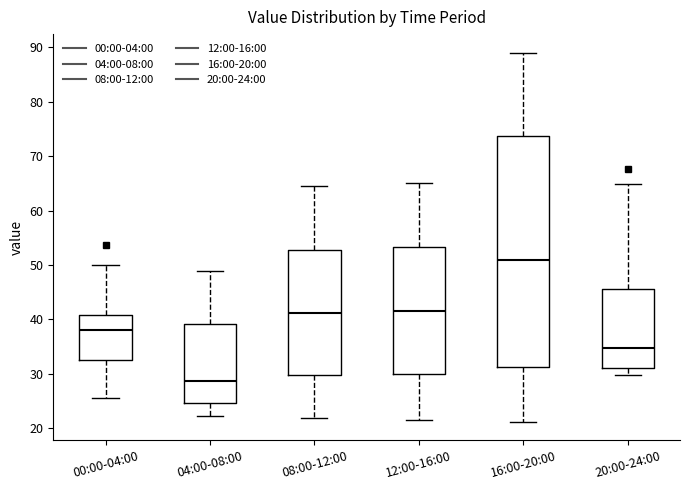

Reading left to right, read every box against the y-axis: the position of its median line, the range the box covers, and the ends of its whiskers. The values are not printed on the chart, so give them approximately, as read against the axis.

00:00-04:00: median 38, box 33 to 41, whiskers 26 to 50
04:00-08:00: median 29, box 25 to 39, whiskers 22 to 49
08:00-12:00: median 41, box 30 to 53, whiskers 22 to 65
12:00-16:00: median 42, box 30 to 53, whiskers 22 to 65
16:00-20:00: median 51, box 31 to 74, whiskers 21 to 89
20:00-24:00: median 35, box 31 to 46, whiskers 30 to 65